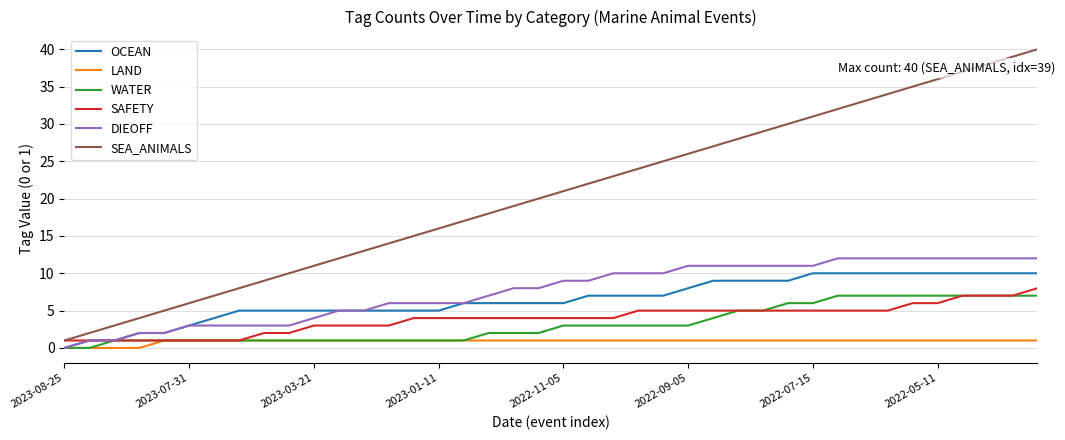

Rank the series by their maximum value, from lowest to highest.

LAND, WATER, SAFETY, OCEAN, DIEOFF, SEA_ANIMALS